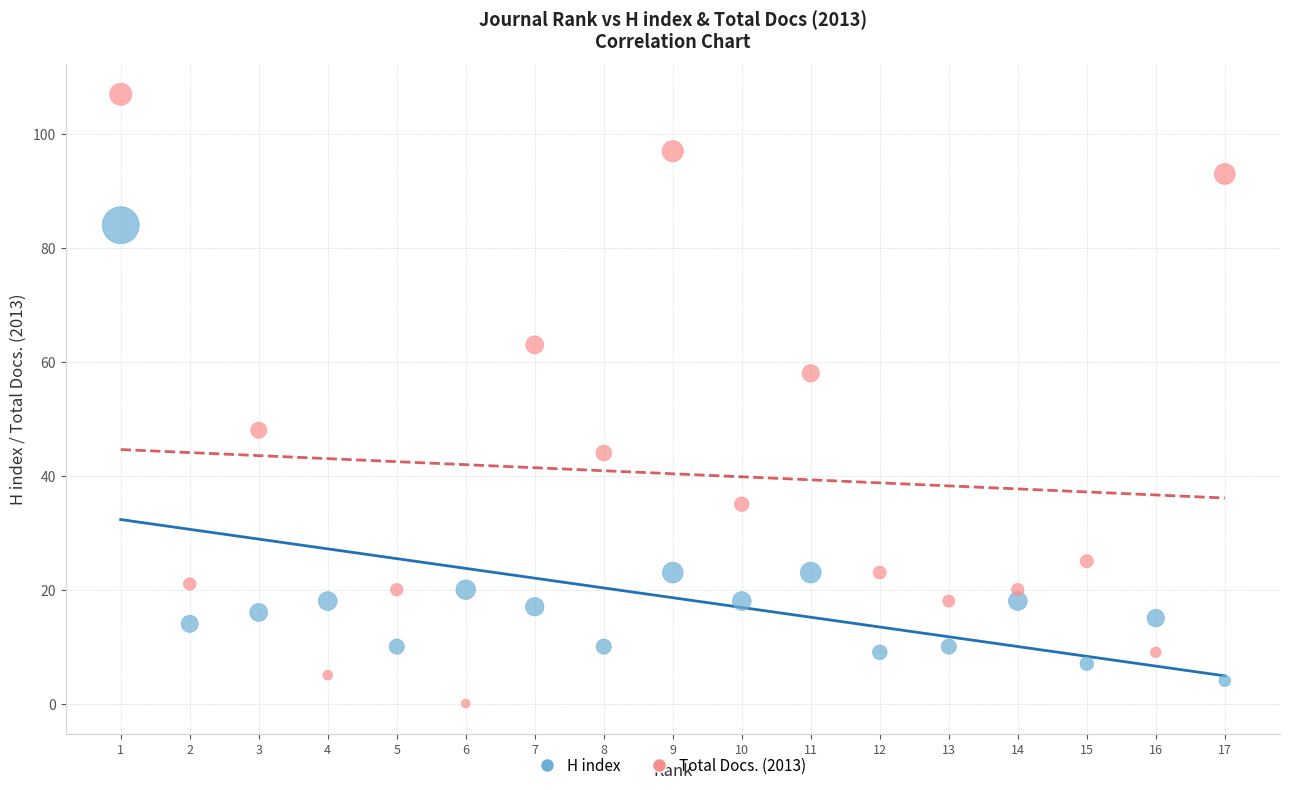

Which series contains the highest Y value?

Total Docs. (2013)